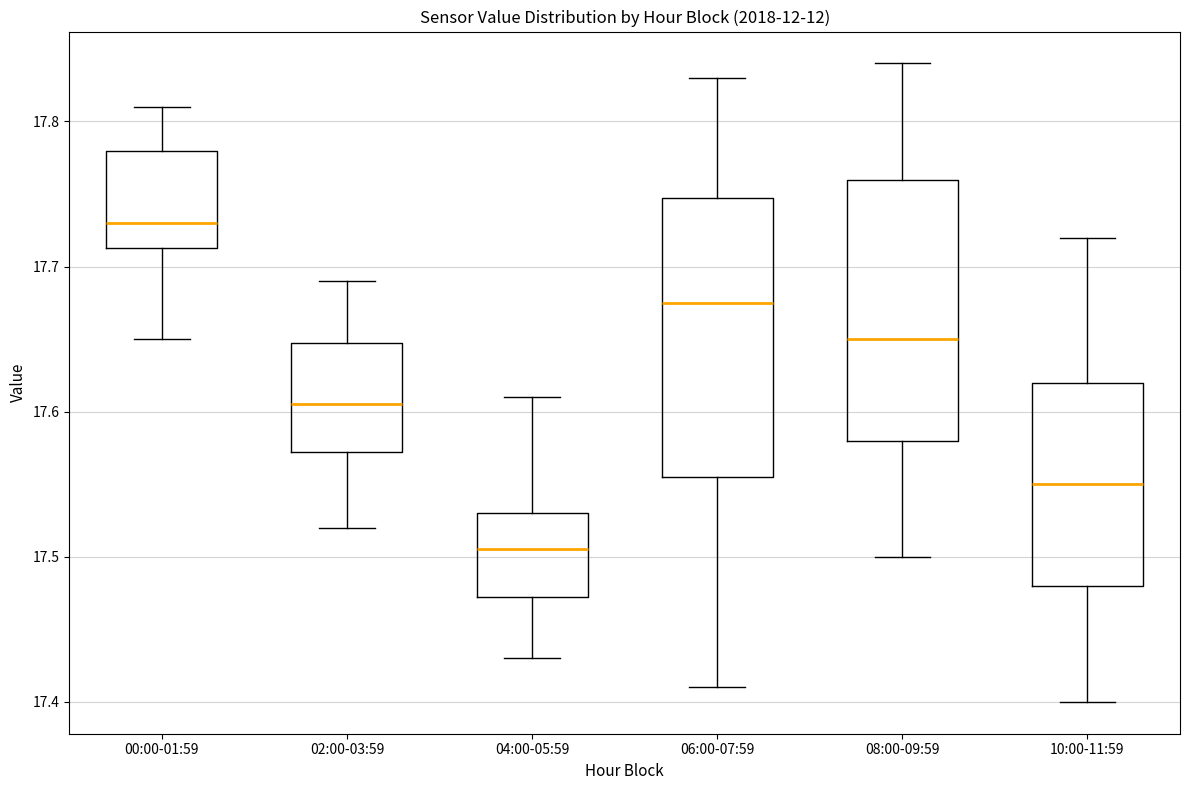

Reading left to right, transcribe this box plot: for each box, give where its median line is, the range the box spans, and where its two whiskers end, as read against the y-axis. The values are not printed on the chart, so give them approximately, as read against the axis.

00:00-01:59: median 17.73, box 17.71 to 17.78, whiskers 17.65 to 17.81
02:00-03:59: median 17.61, box 17.57 to 17.65, whiskers 17.52 to 17.69
04:00-05:59: median 17.51, box 17.47 to 17.53, whiskers 17.43 to 17.61
06:00-07:59: median 17.68, box 17.56 to 17.75, whiskers 17.41 to 17.83
08:00-09:59: median 17.65, box 17.58 to 17.76, whiskers 17.50 to 17.84
10:00-11:59: median 17.55, box 17.48 to 17.62, whiskers 17.40 to 17.72